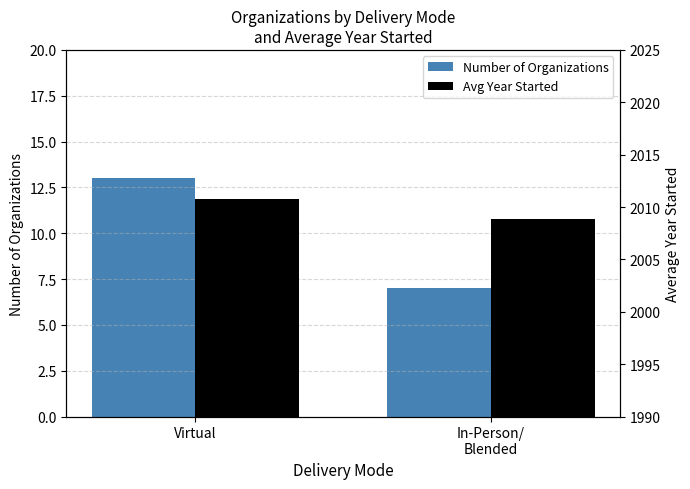

At which category does the chart reach its minimum across all series?

In-Person/
Blended